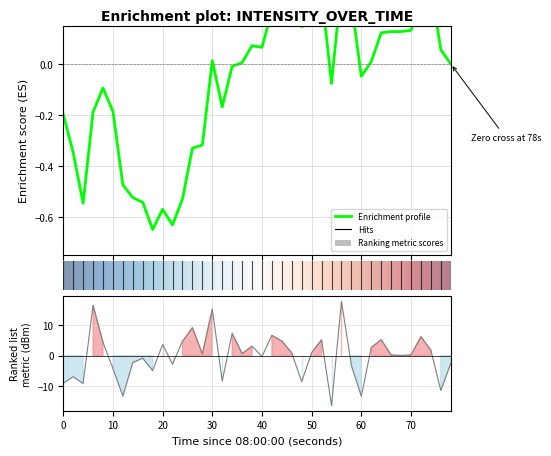

What is the maximum value shown in the chart?

17.8